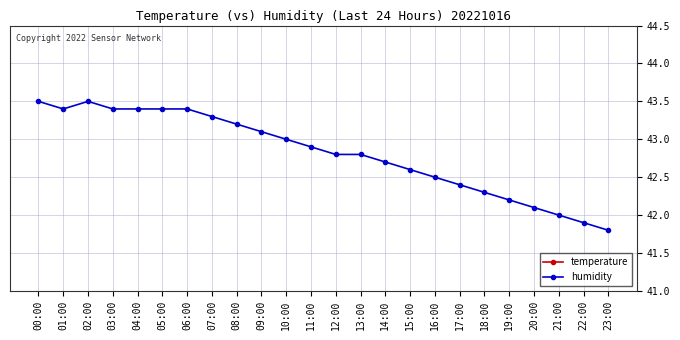

At how many categories does at least one series exceed 35?

24